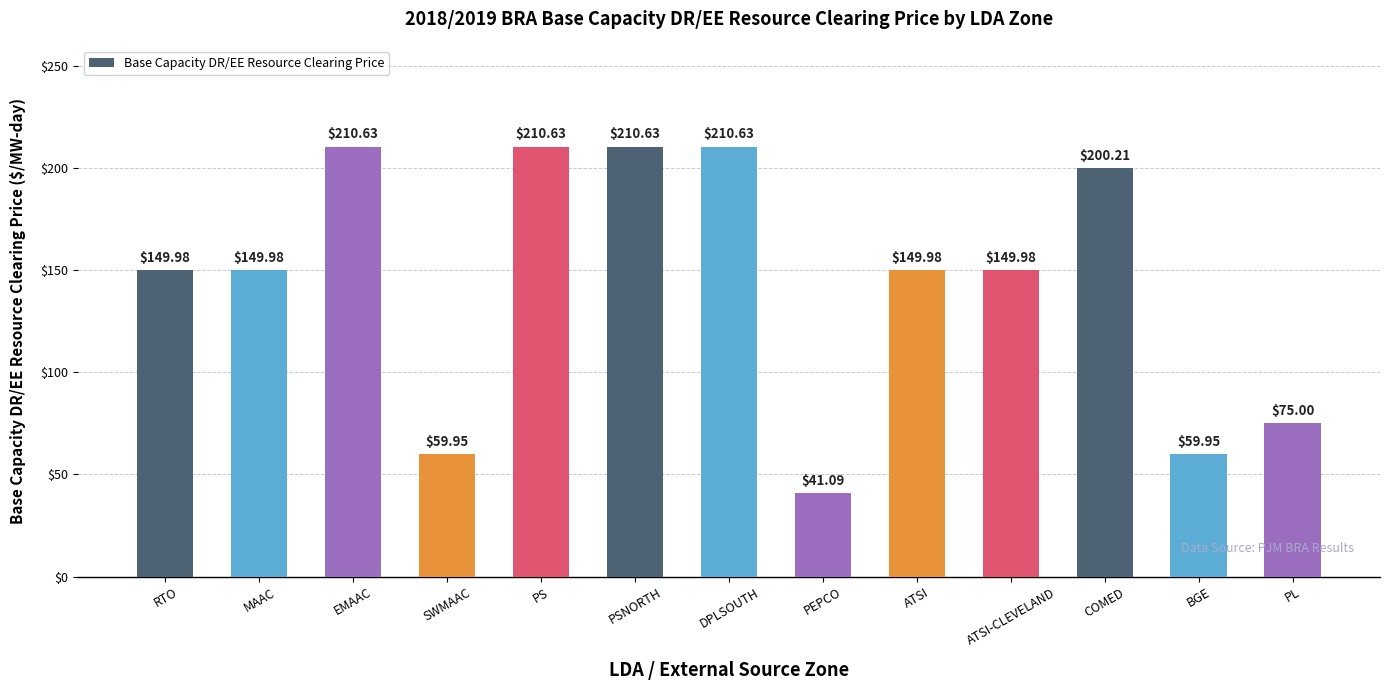

What is the sum of all values?

1878.6